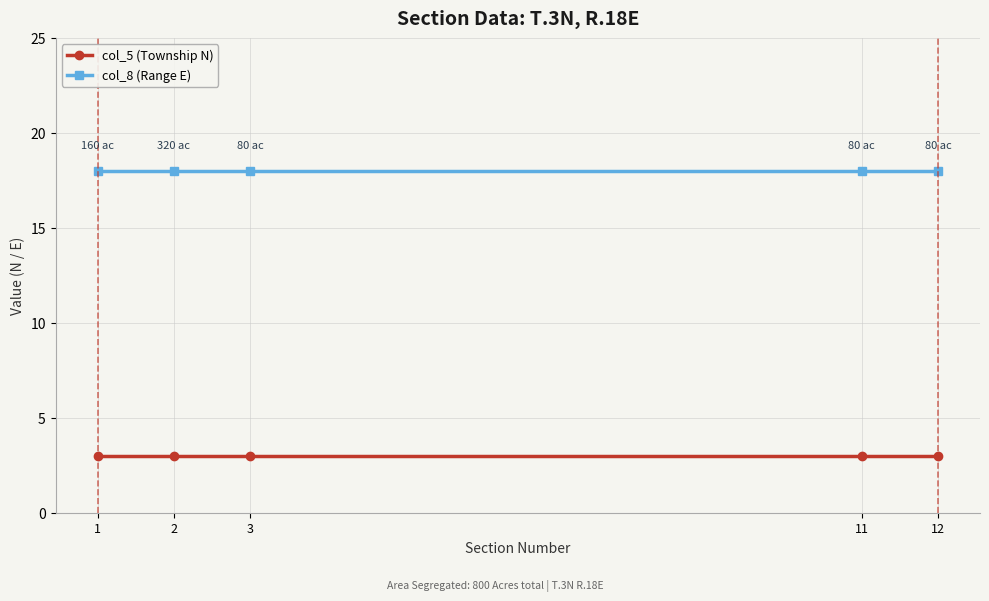

What is the difference between the highest and lowest values at 3?

15